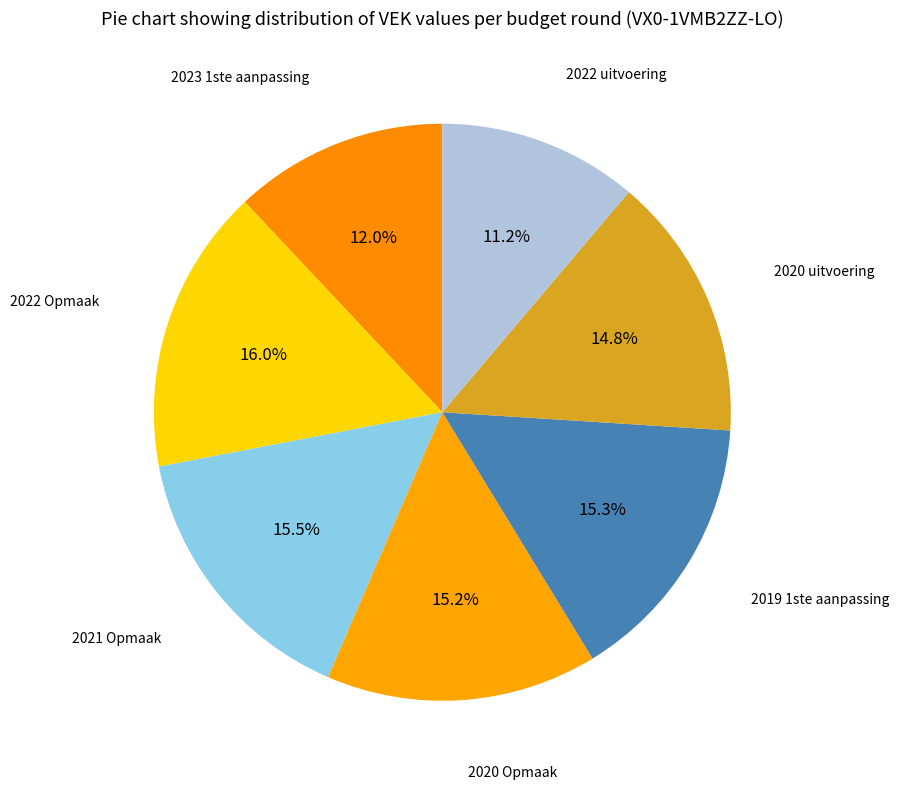

True or false: 2022 uitvoering accounts for 4% of the total.

False